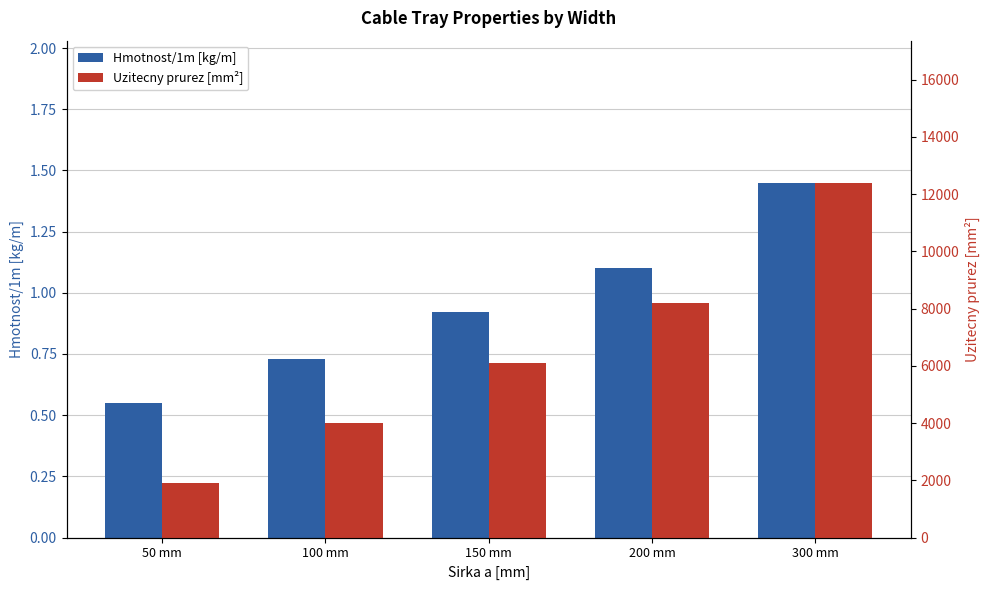

What is the difference between the Uzitecny prurez [mm²] values at 100 mm and 50 mm?

2100.0